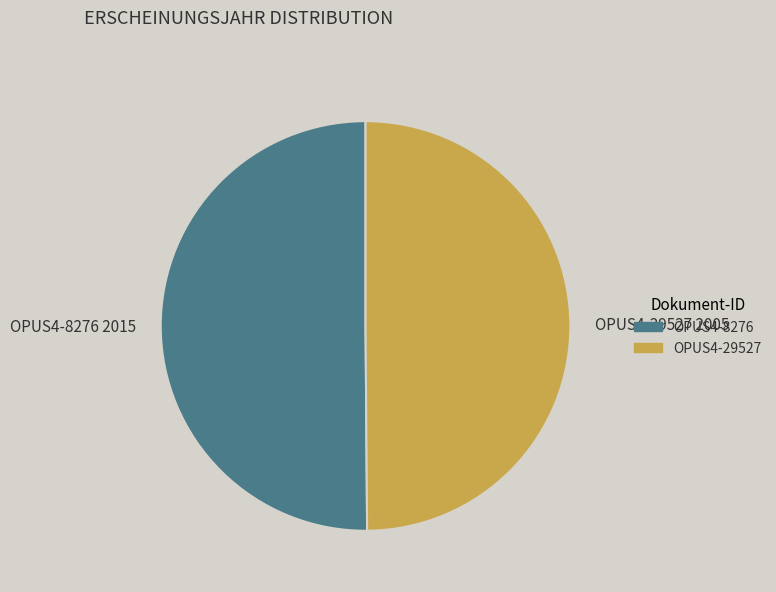

Approximately how many times larger is the value at OPUS4-8276 2015 compared to OPUS4-29527 2005?

1.0